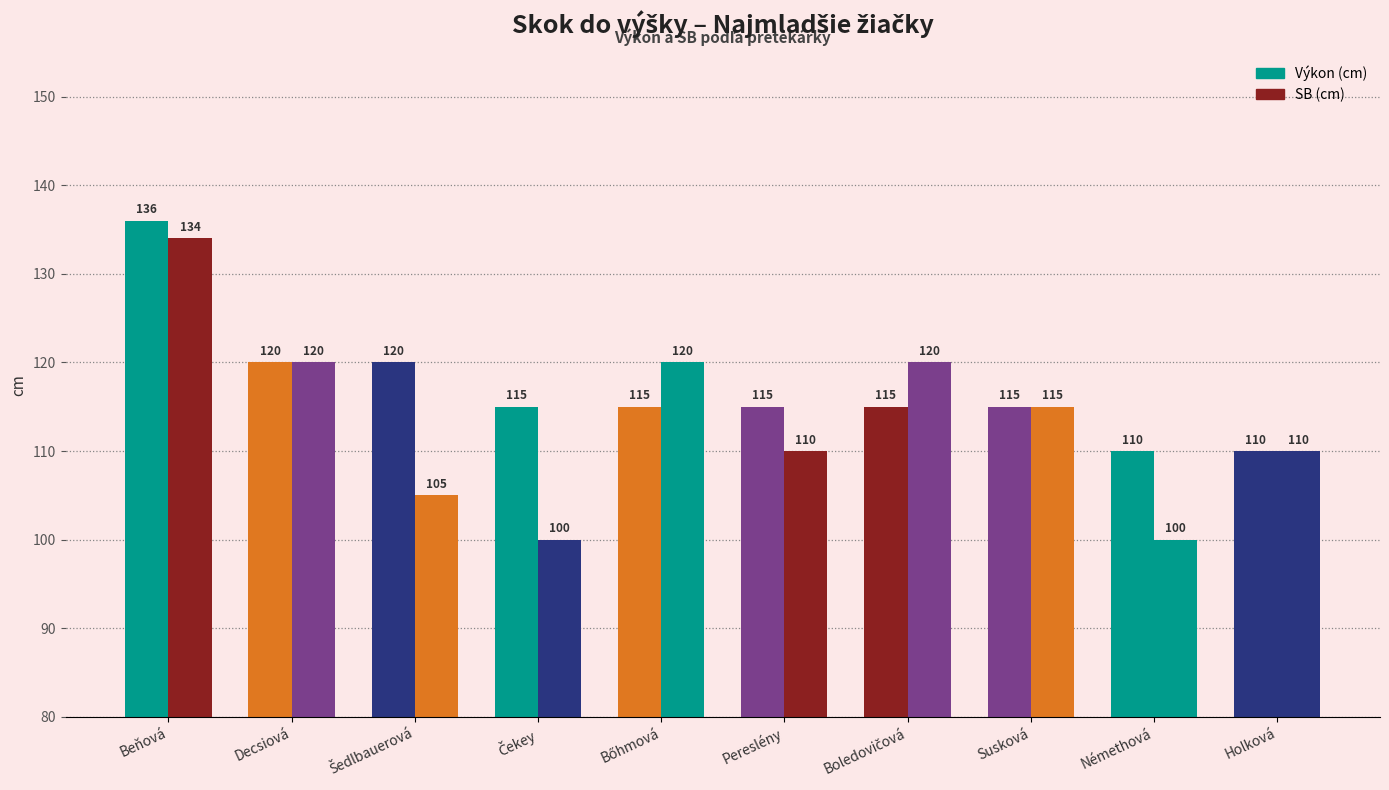

How many categories are shown in the chart?

10